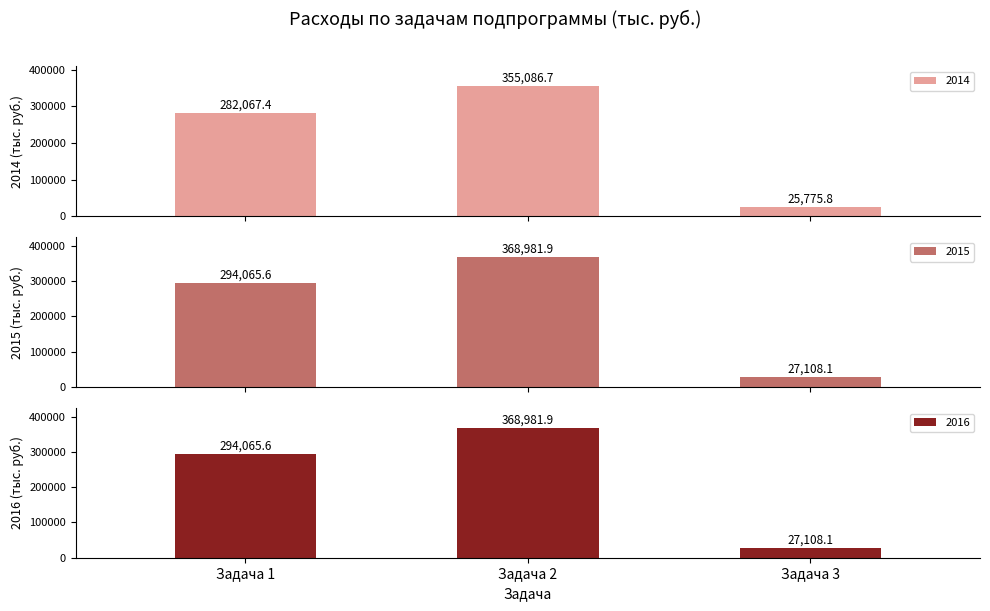

Reading right to left, transcribe all the data shown in this chart.

2014: 25775.8	355086.7	282067.4
2015: 27108.1	368981.9	294065.6
2016: 27108.1	368981.9	294065.6